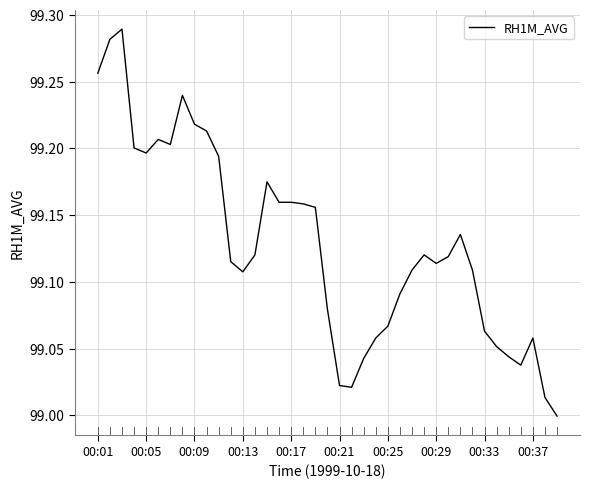

What is the difference between the maximum and minimum values?

0.3